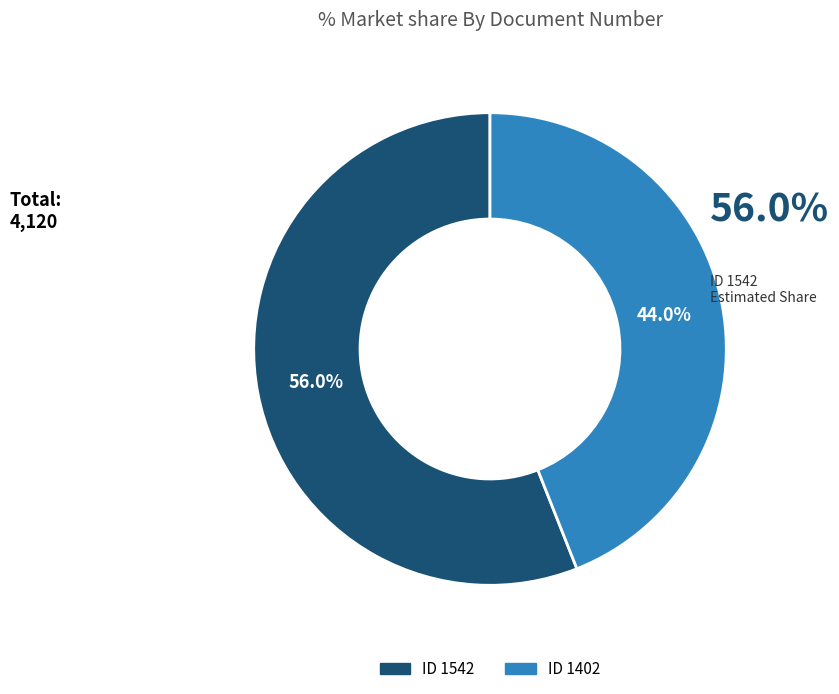

How many slices are in this pie chart?

2